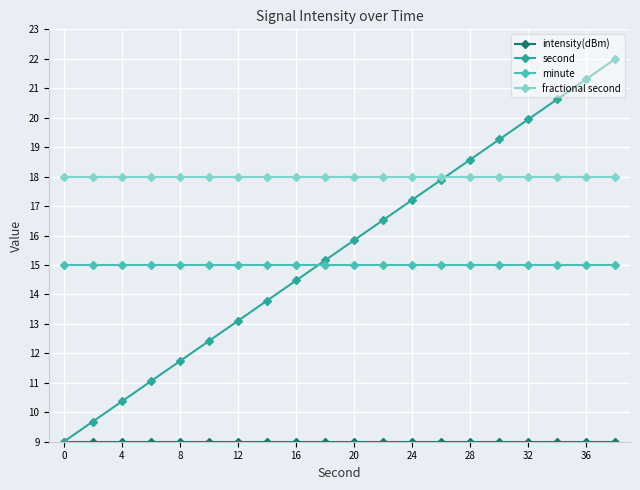

How many times do minute and second cross each other?

1